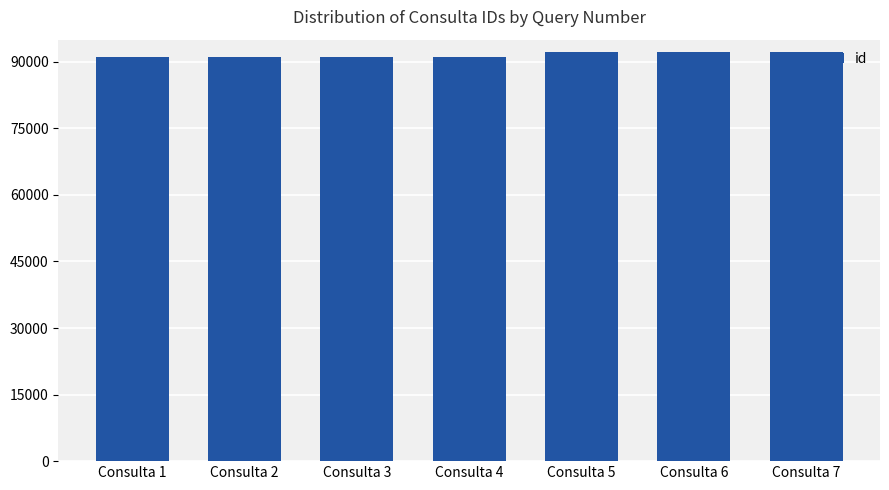

Approximately how many times larger is the value at Consulta 3 compared to Consulta 7?

1.0